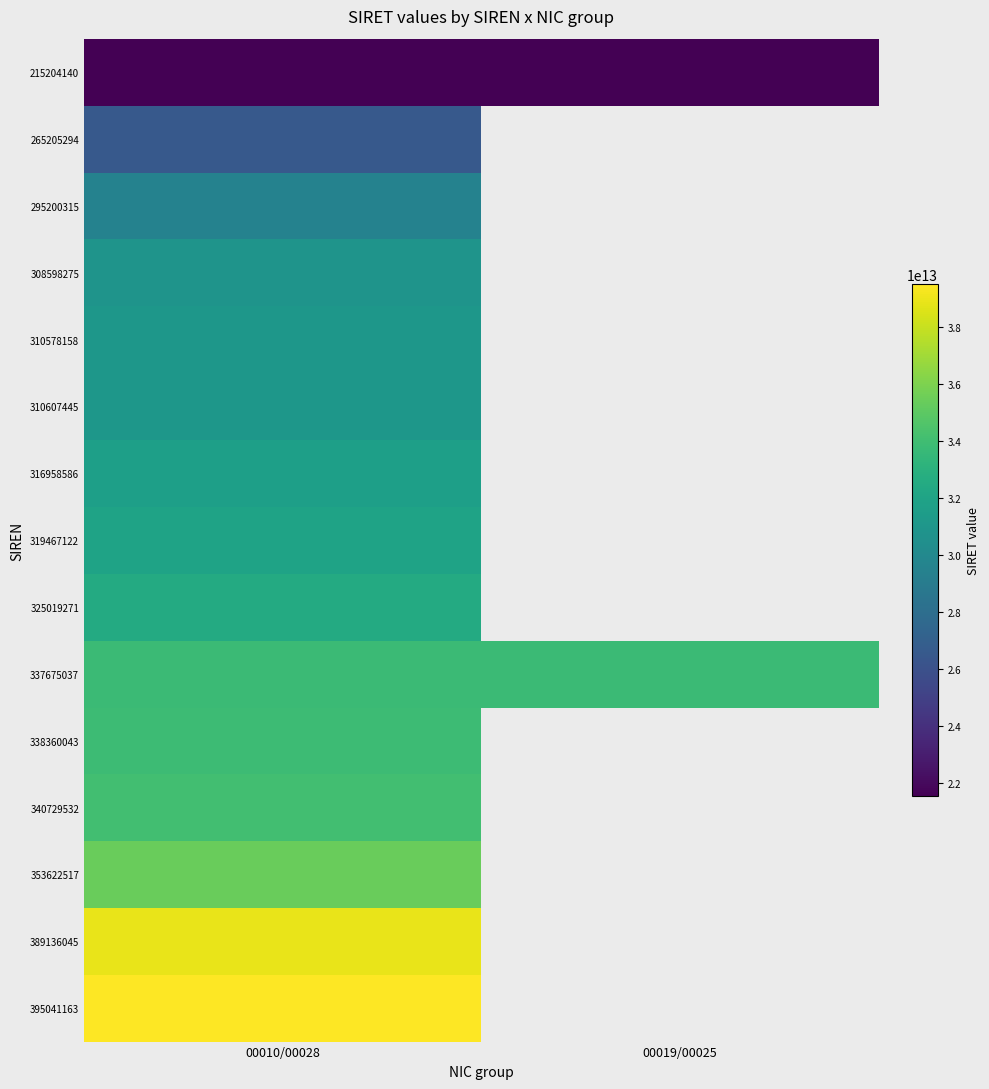

Rank the series at 00010/00028 from lowest to highest value.

215204140, 265205294, 295200315, 308598275, 310578158, 310607445, 316958586, 319467122, 325019271, 337675037, 338360043, 340729532, 353622517, 389136045, 395041163